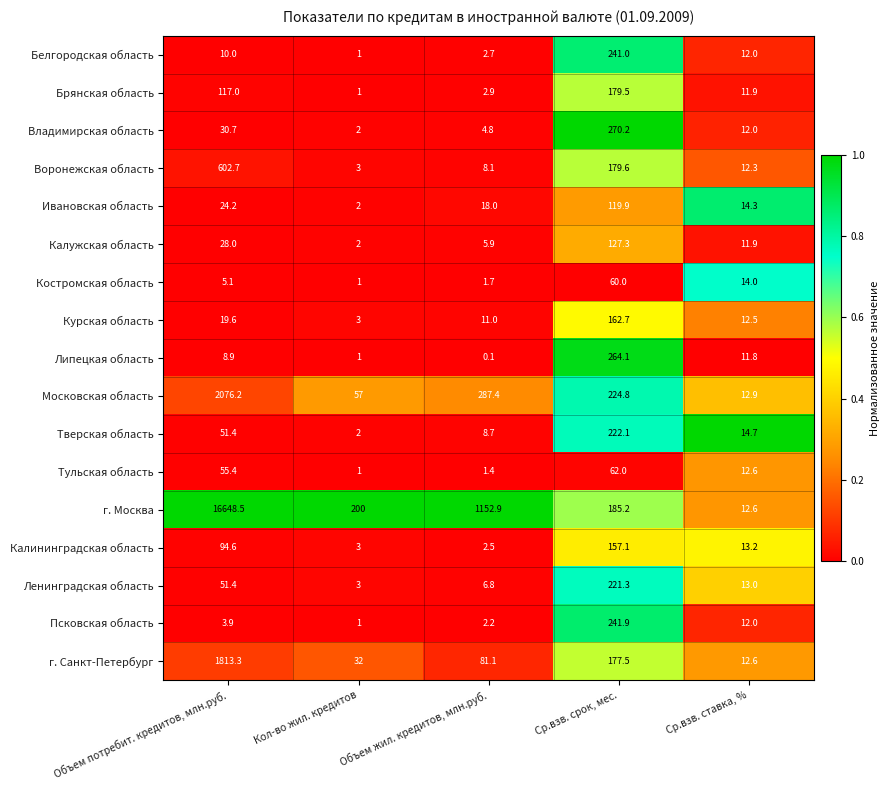

What is the lowest value of the Курская область series?

3.0